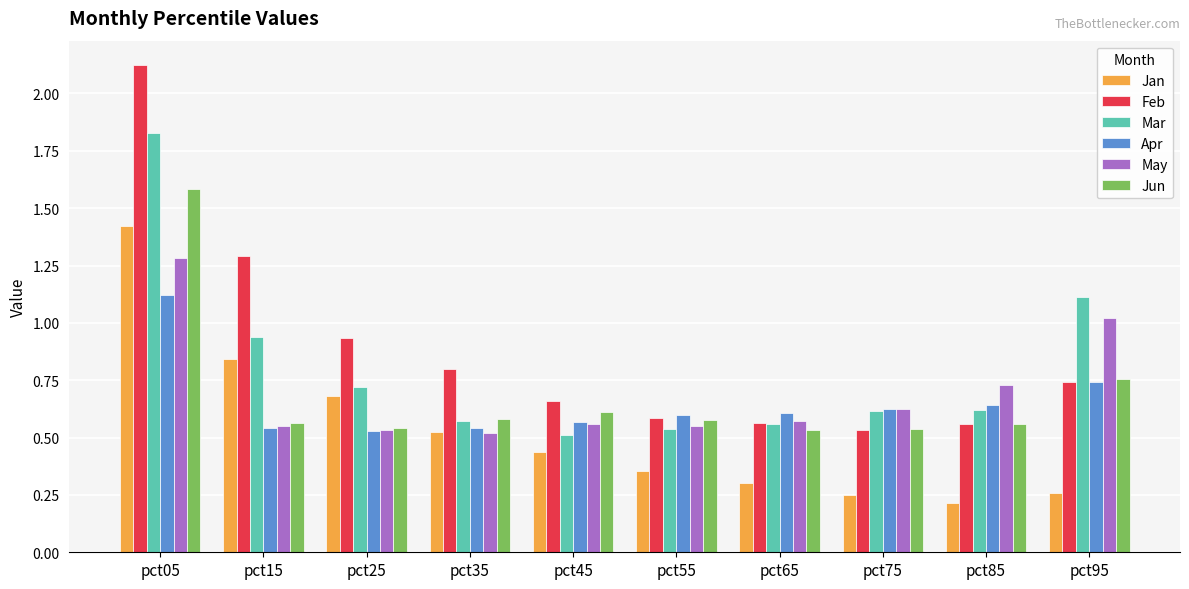

Which category has the highest value across all series?

pct05